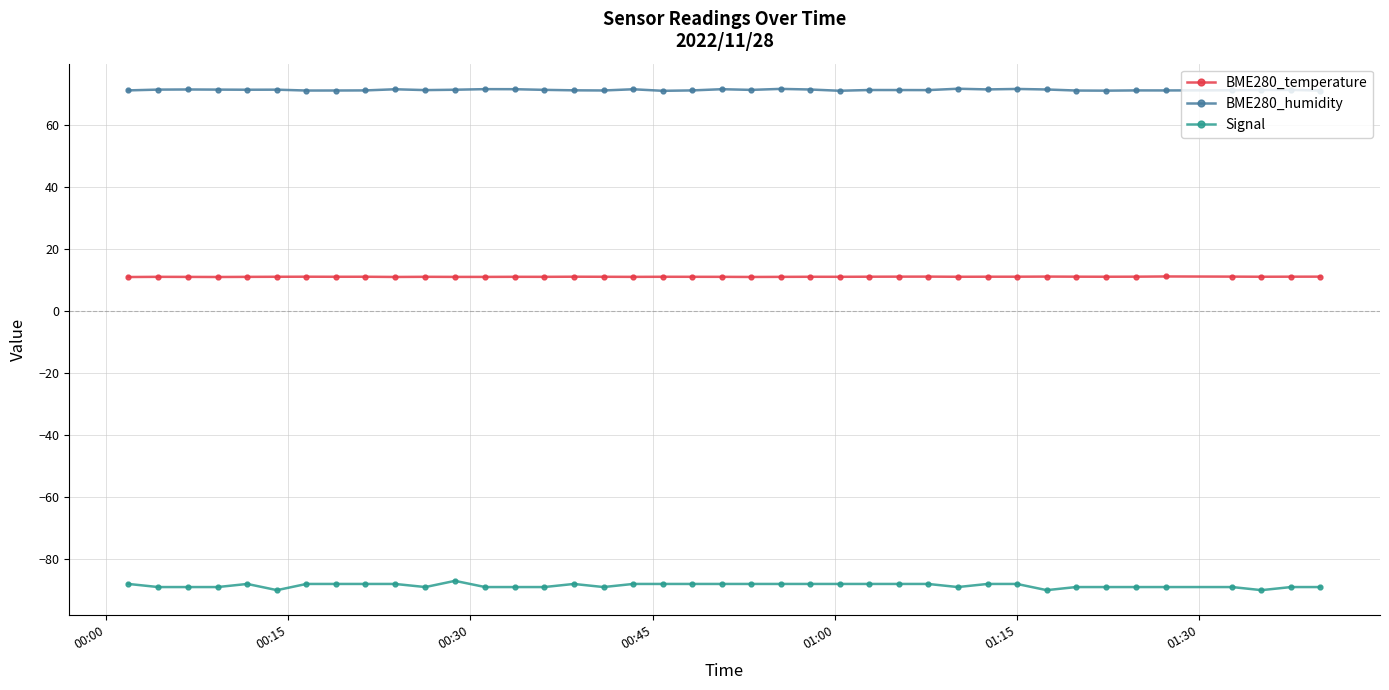

How many series are shown in this chart?

3